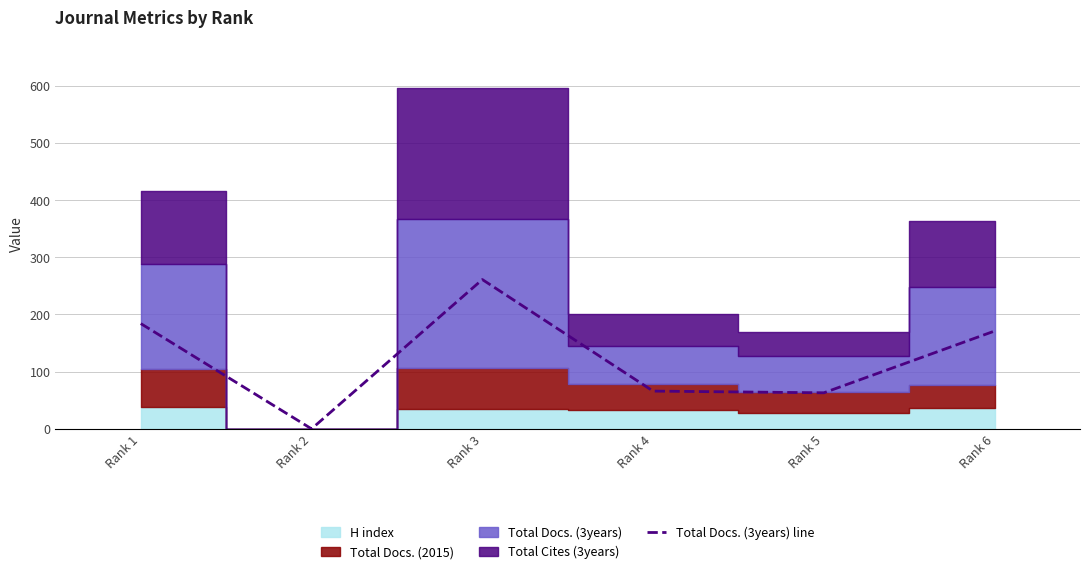

What is the value of the 6th point from the left?

171